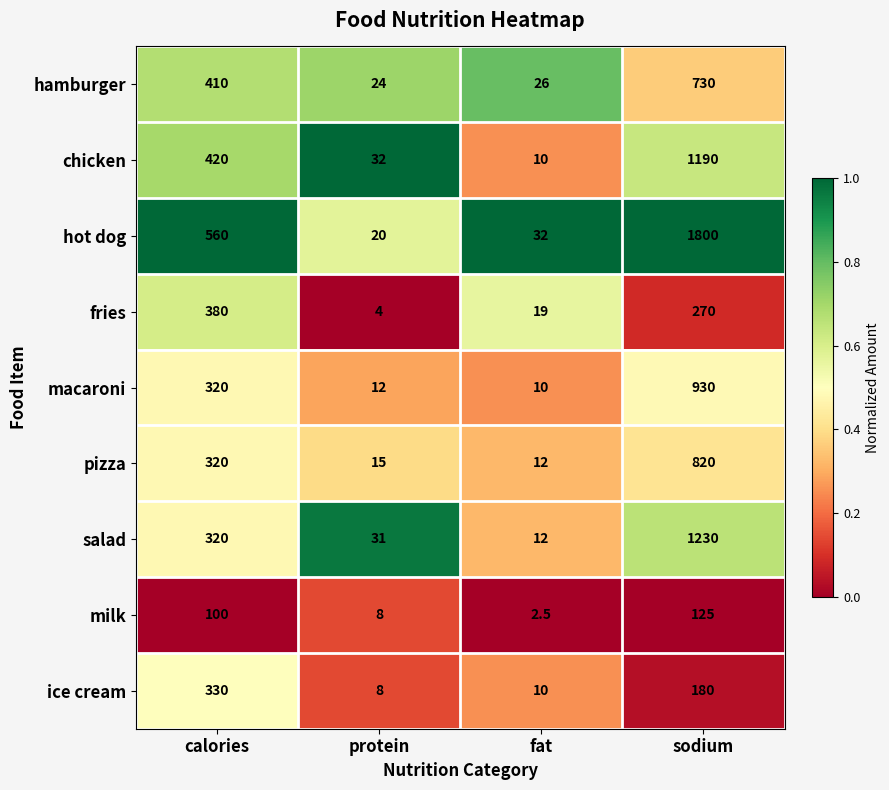

Which category has the highest value across all series?

sodium